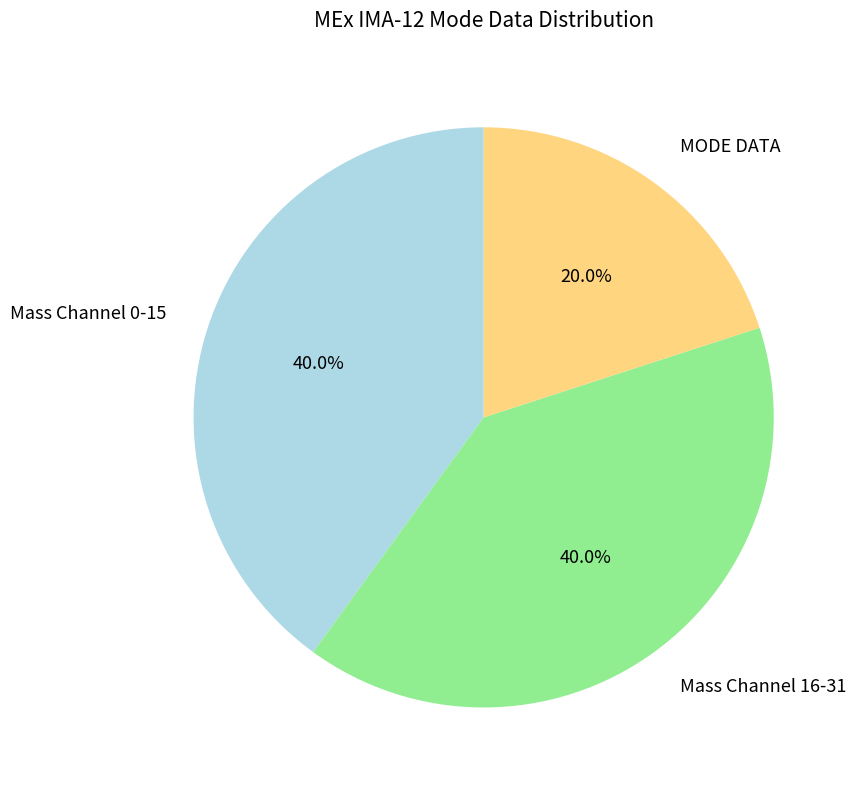

How many slices are in this pie chart?

3